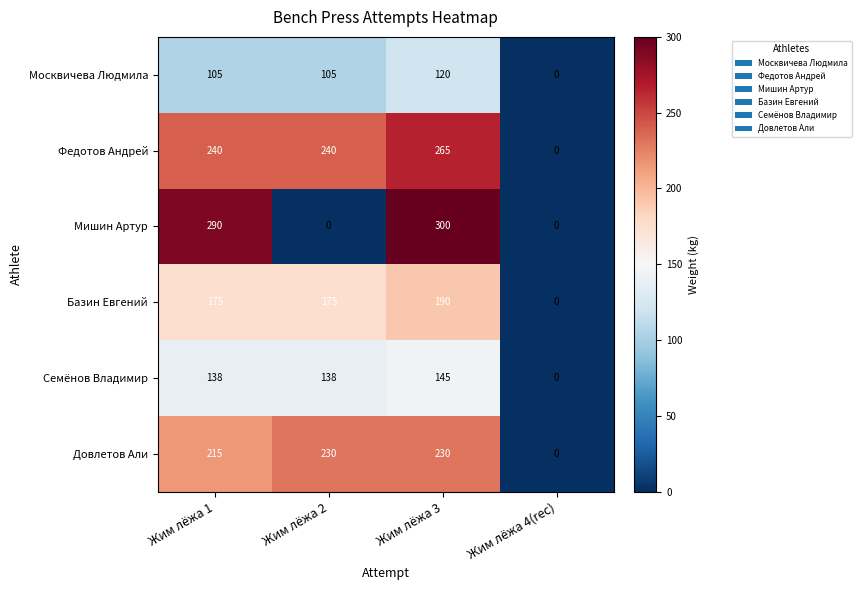

List the series in order of their peak value, lowest first.

Москвичева Людмила, Семёнов Владимир, Базин Евгений, Довлетов Али, Федотов Андрей, Мишин Артур